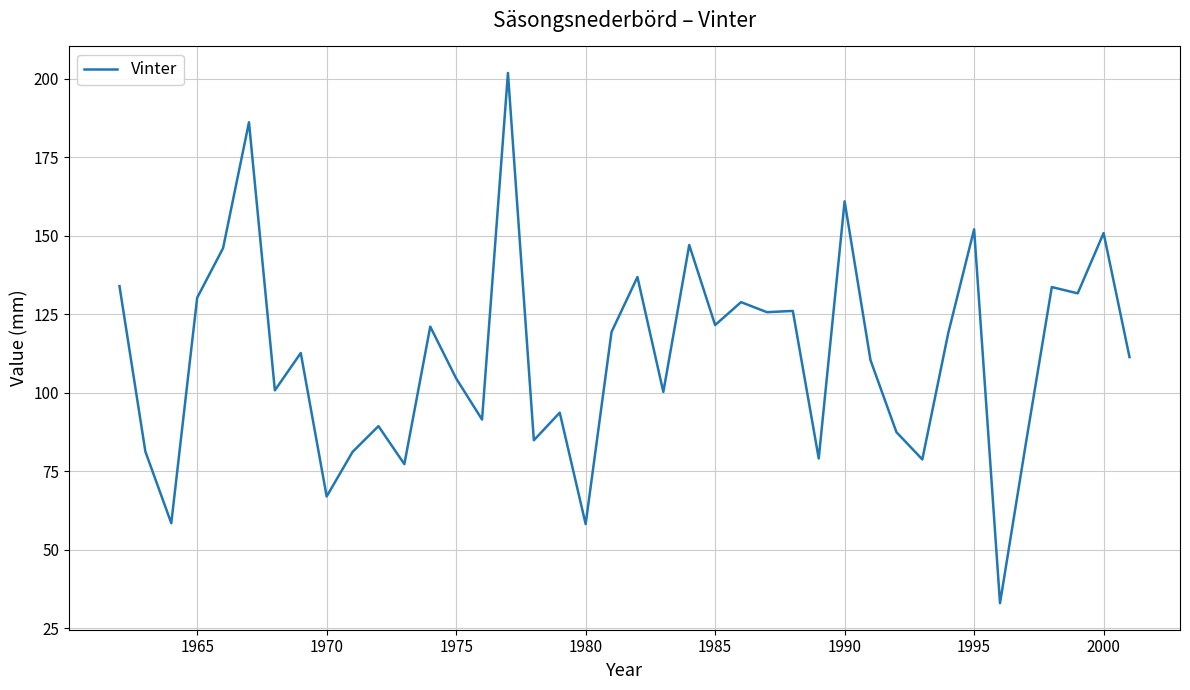

What is the minimum value shown in the chart?

32.9